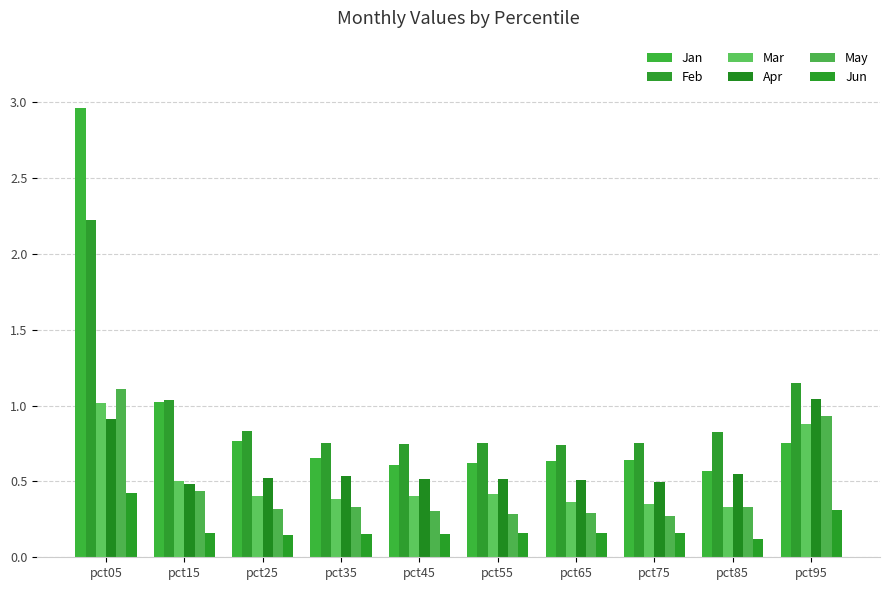

Reading left to right, extract all data points from this chart.

Jan: pct05=3.0	pct15=1.0	pct25=0.8	pct35=0.7	pct45=0.6	pct55=0.6	pct65=0.6	pct75=0.6	pct85=0.6	pct95=0.8
Feb: pct05=2.2	pct15=1.0	pct25=0.8	pct35=0.8	pct45=0.7	pct55=0.8	pct65=0.7	pct75=0.8	pct85=0.8	pct95=1.1
Mar: pct05=1.0	pct15=0.5	pct25=0.4	pct35=0.4	pct45=0.4	pct55=0.4	pct65=0.4	pct75=0.4	pct85=0.3	pct95=0.9
Apr: pct05=0.9	pct15=0.5	pct25=0.5	pct35=0.5	pct45=0.5	pct55=0.5	pct65=0.5	pct75=0.5	pct85=0.5	pct95=1.0
May: pct05=1.1	pct15=0.4	pct25=0.3	pct35=0.3	pct45=0.3	pct55=0.3	pct65=0.3	pct75=0.3	pct85=0.3	pct95=0.9
Jun: pct05=0.4	pct15=0.2	pct25=0.1	pct35=0.2	pct45=0.2	pct55=0.2	pct65=0.2	pct75=0.2	pct85=0.1	pct95=0.3